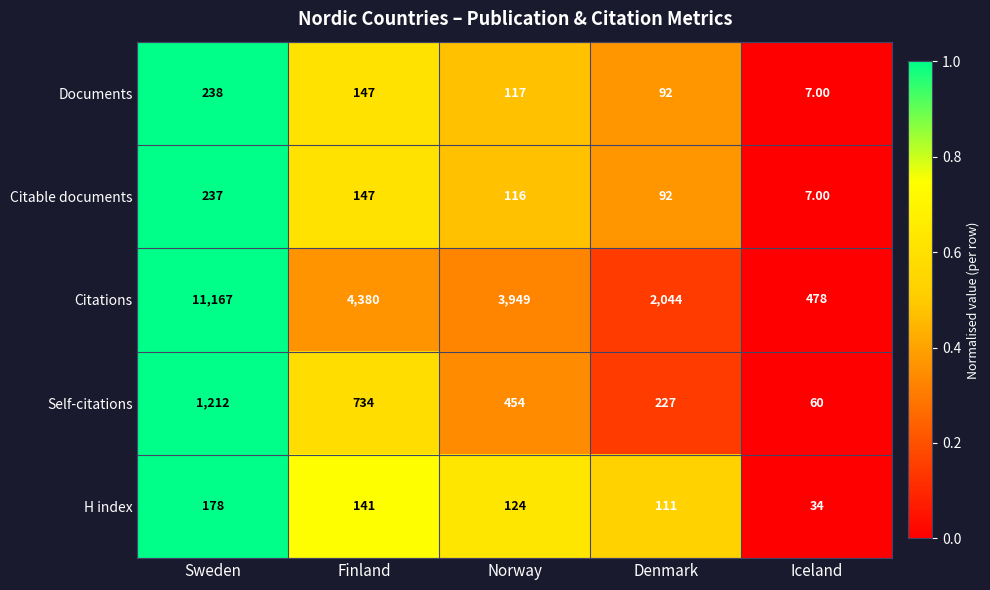

At which label is Citations closest to 5822?

Finland